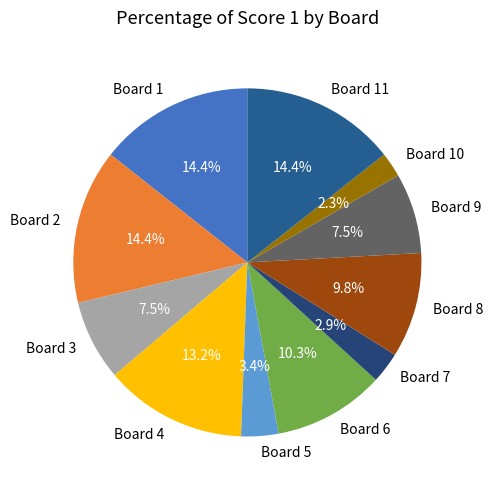

Does any single category account for the majority?

No